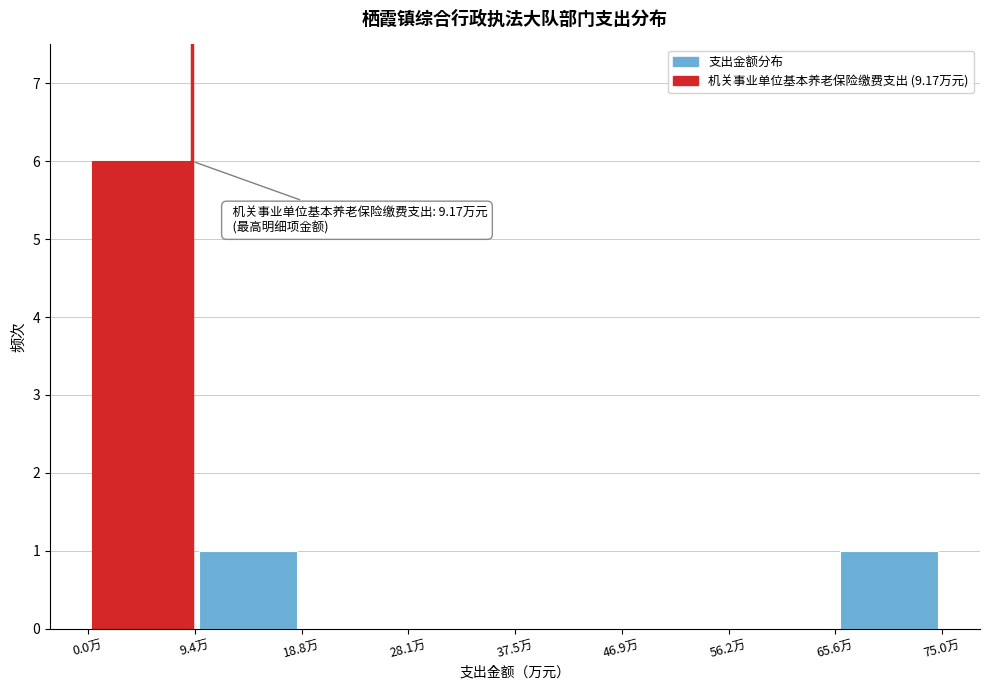

Over which range of the x-axis is the bar tallest?

0 to 9